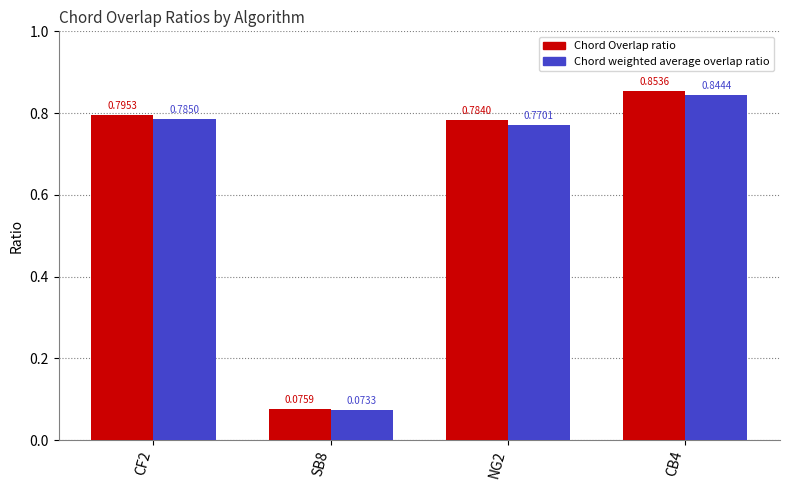

What is the average value of the Chord Overlap ratio series?

0.6